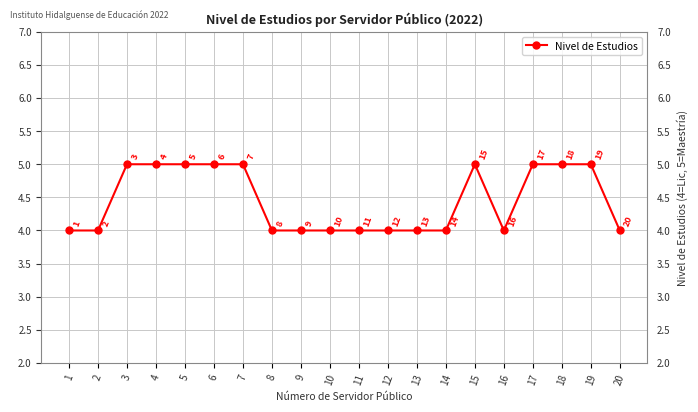

What is the maximum value shown in the chart?

5